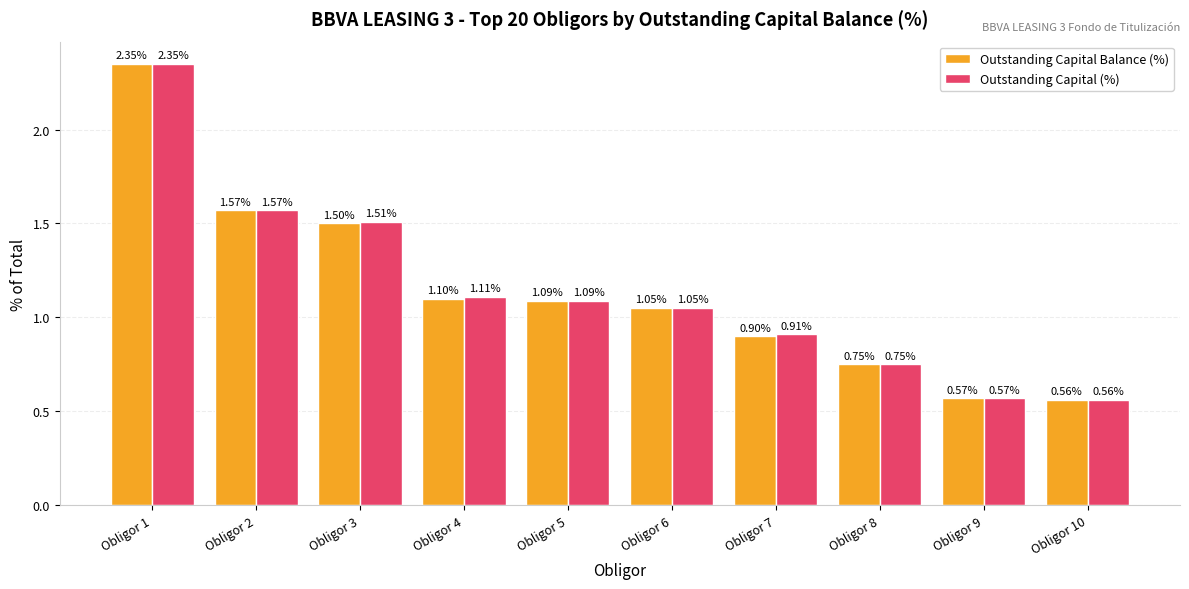

What is the sum of all Outstanding Capital (%) values?

11.5